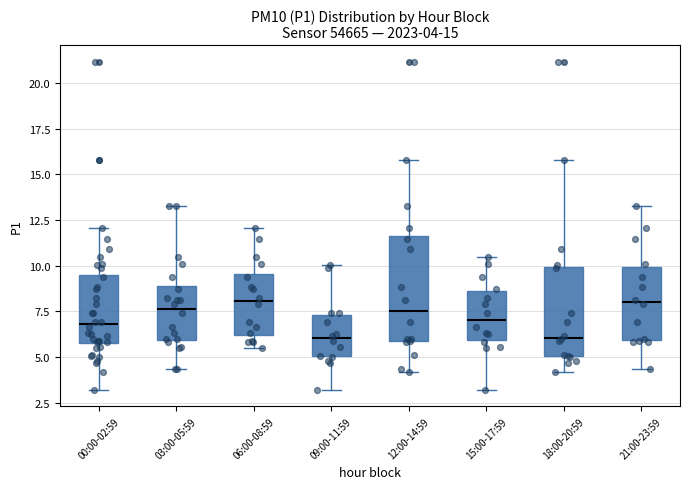

Comparing the boxes themselves (not the whiskers), which one is the tallest?

12:00-14:59